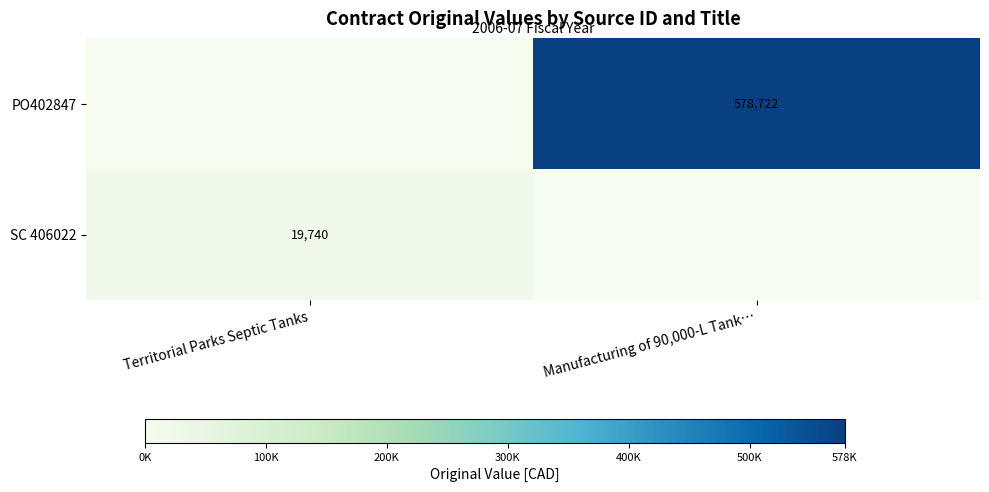

True or false: SC 406022 has a value of 9532 at Territorial Parks Septic Tanks.

False